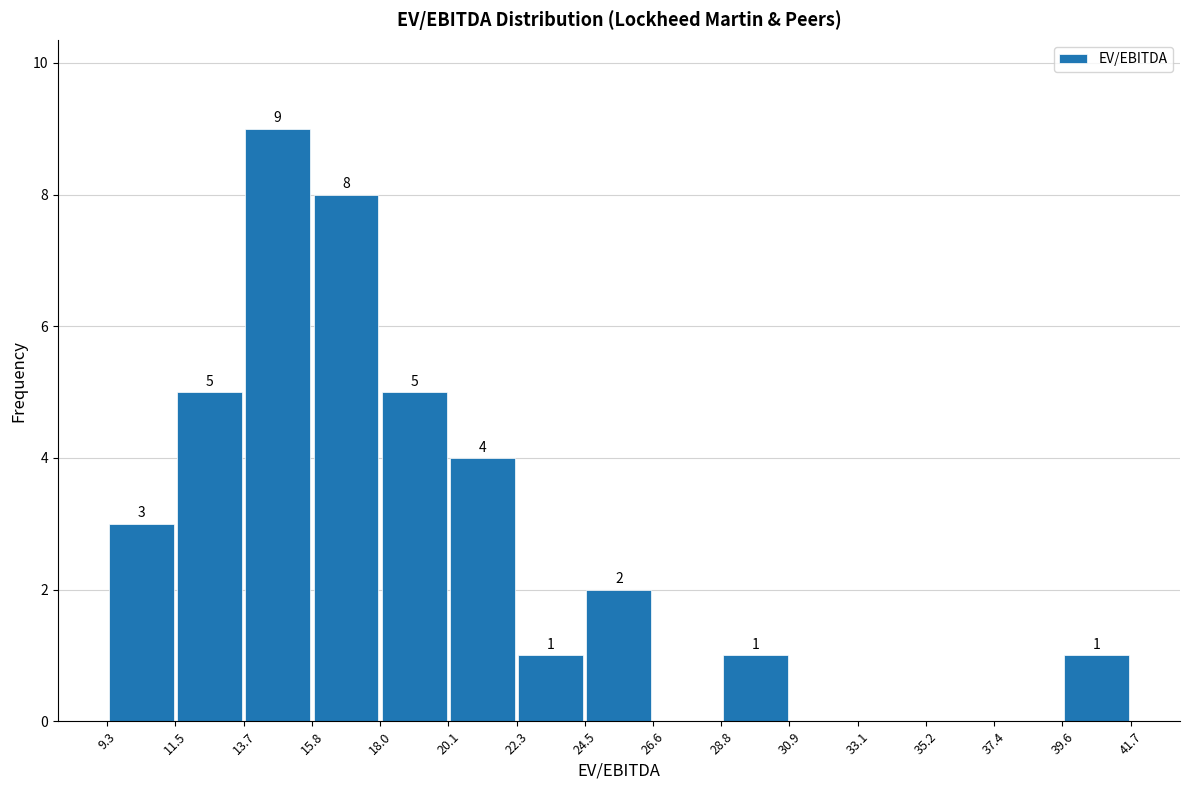

Over which range of the x-axis is the bar tallest?

13.7 to 15.8